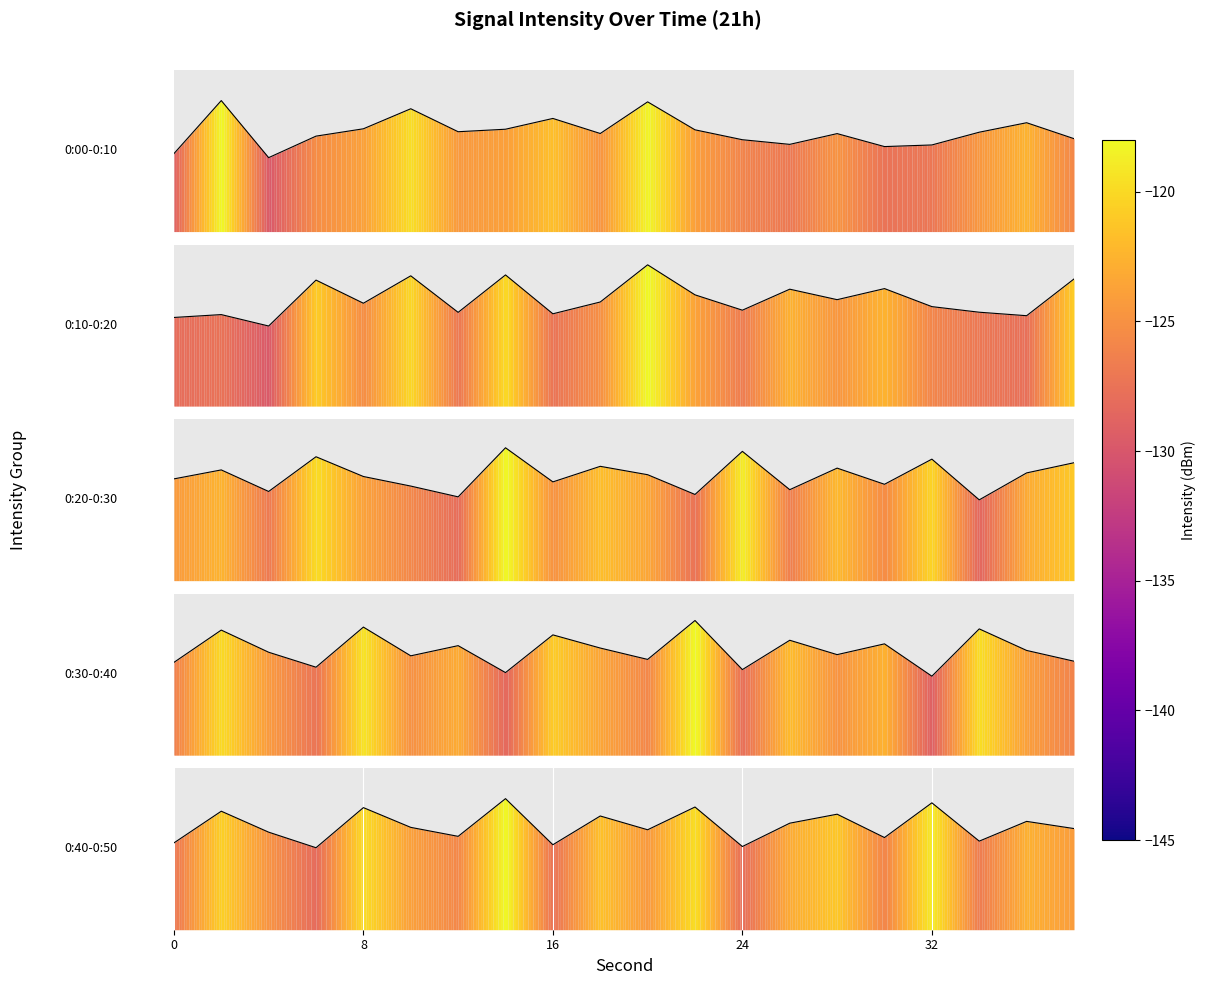

At 10, list the series in order from smallest to largest.

0:30-0:40, 0:40-0:50, 0:20-0:30, 0:00-0:10, 0:10-0:20